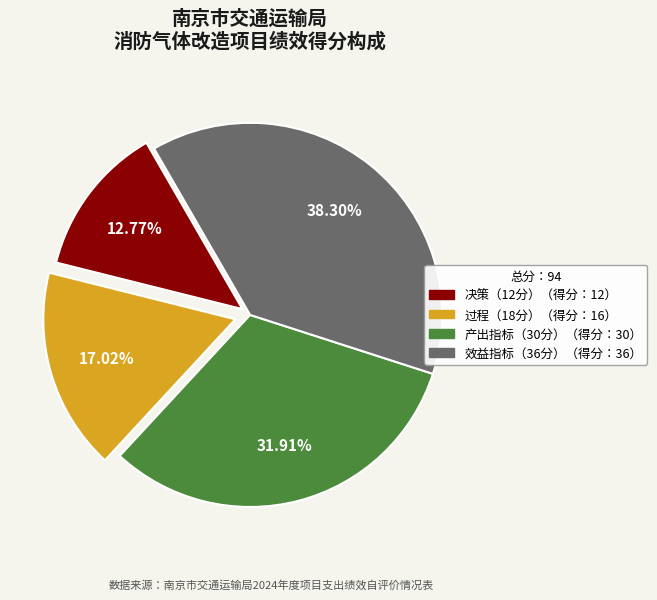

How many segments does this pie chart have?

4